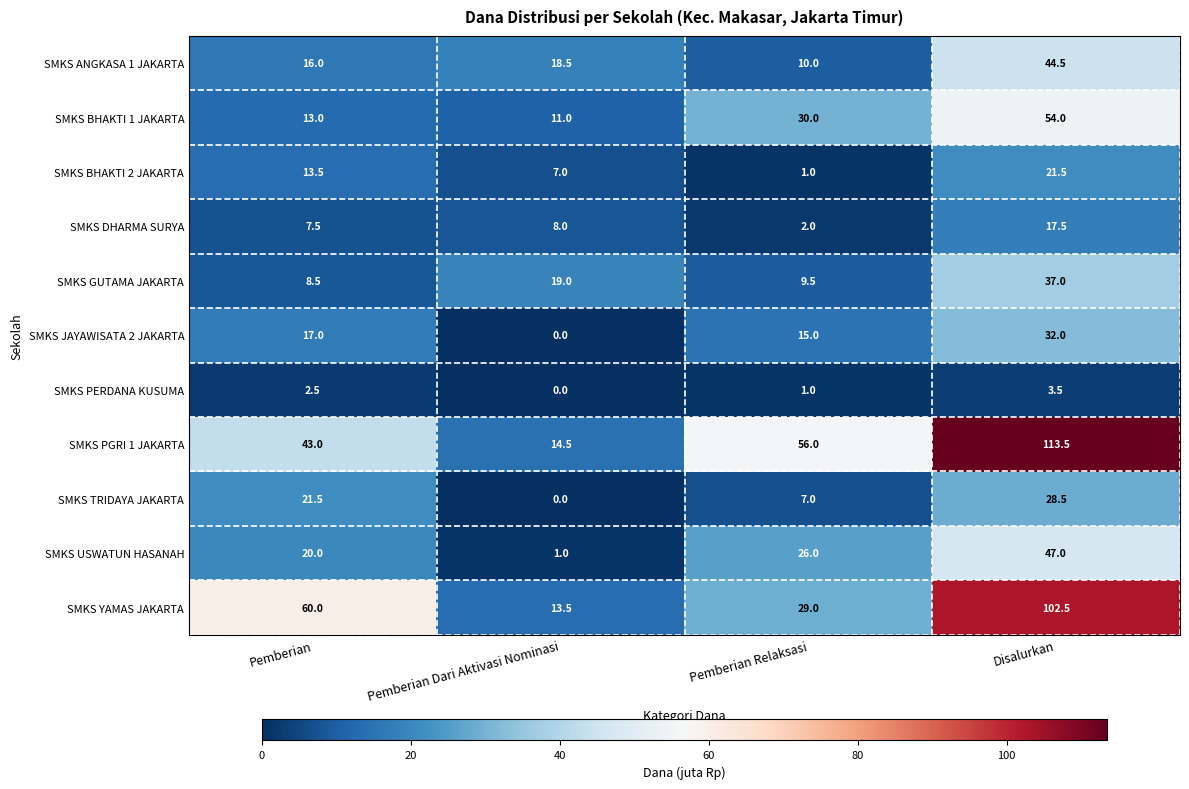

List the series in order of their peak value, highest first.

SMKS PGRI 1 JAKARTA, SMKS YAMAS JAKARTA, SMKS BHAKTI 1 JAKARTA, SMKS USWATUN HASANAH, SMKS ANGKASA 1 JAKARTA, SMKS GUTAMA JAKARTA, SMKS JAYAWISATA 2 JAKARTA, SMKS TRIDAYA JAKARTA, SMKS BHAKTI 2 JAKARTA, SMKS DHARMA SURYA, SMKS PERDANA KUSUMA